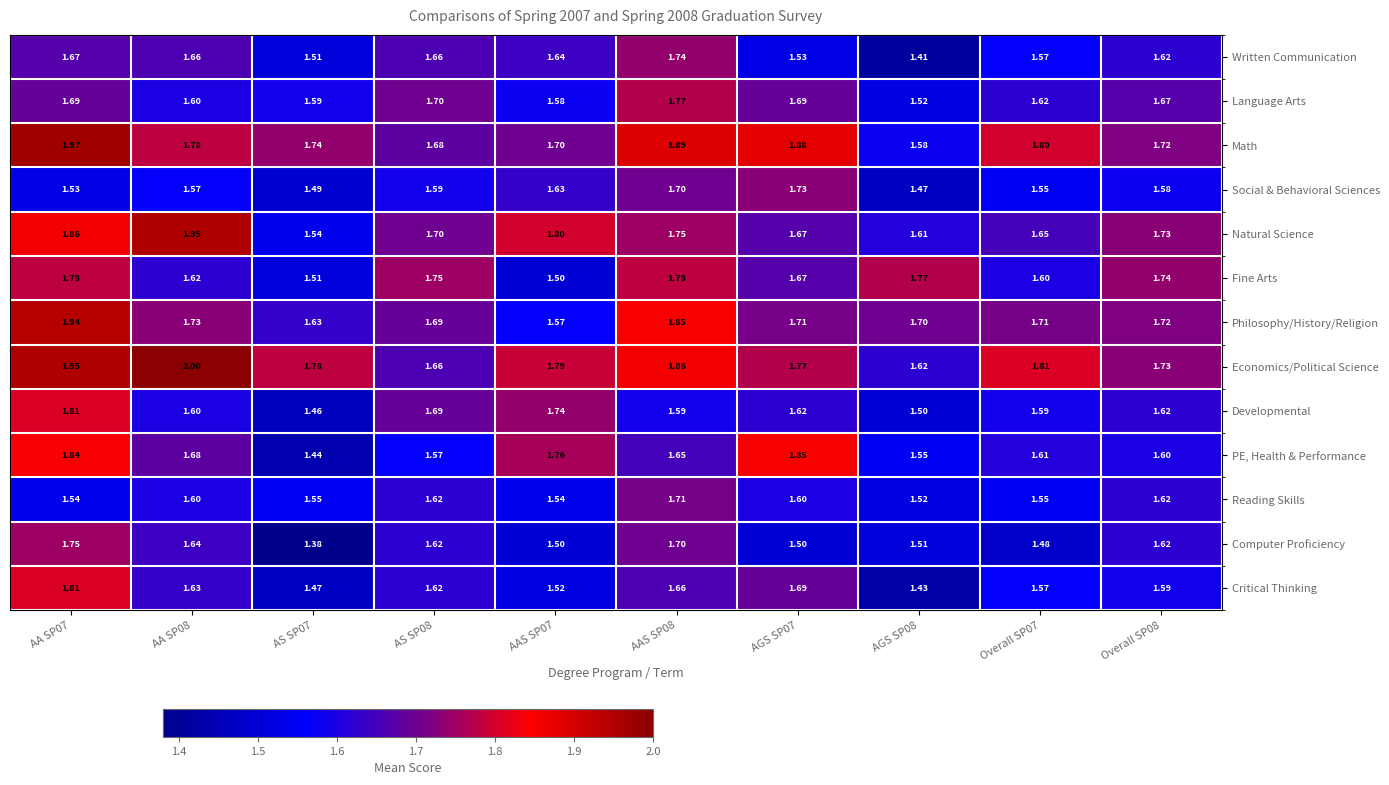

Which series has the largest total across all categories?

Economics/Political Science